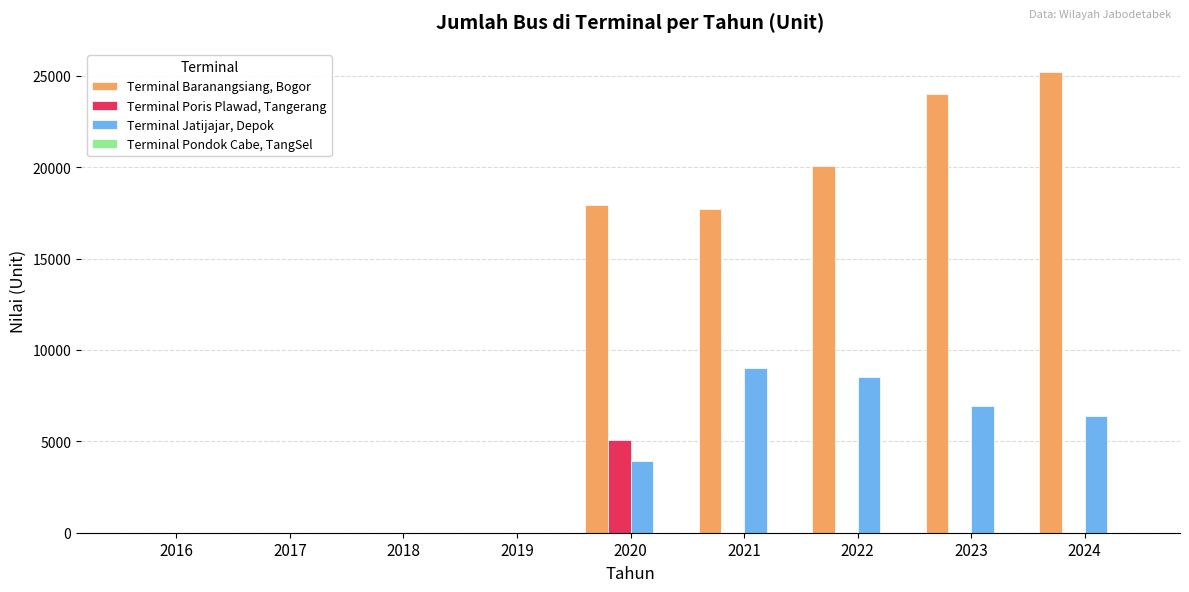

Is it true that Terminal Baranangsiang, Bogor equals 0 at 2019?

True